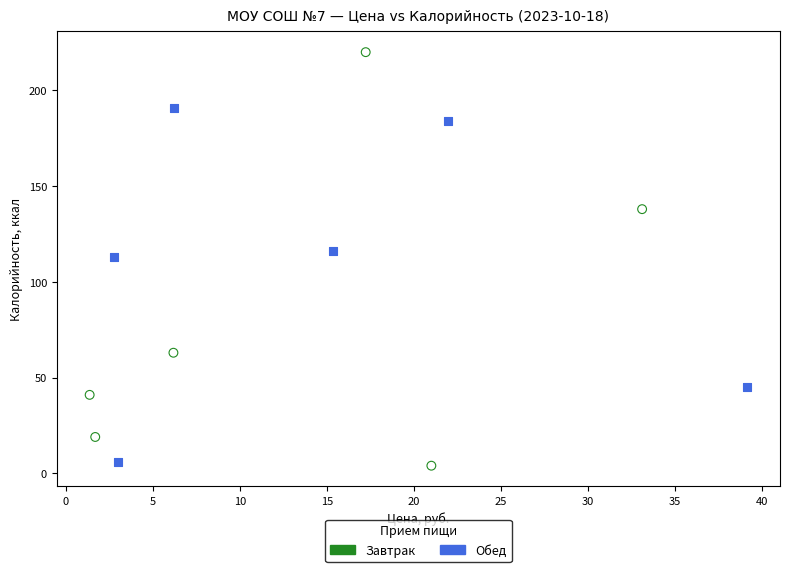

Which series reaches the maximum Y coordinate?

Завтрак